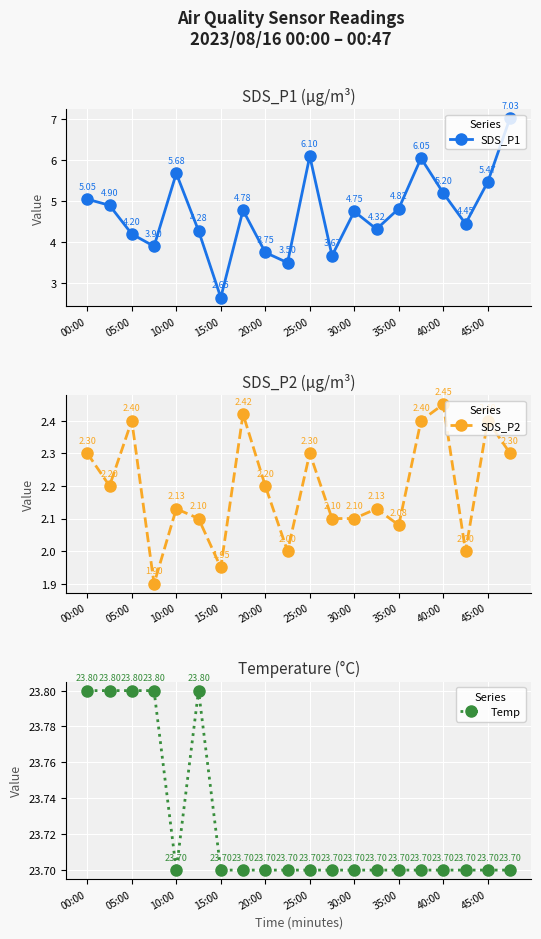

How many distinct data groups are displayed?

3